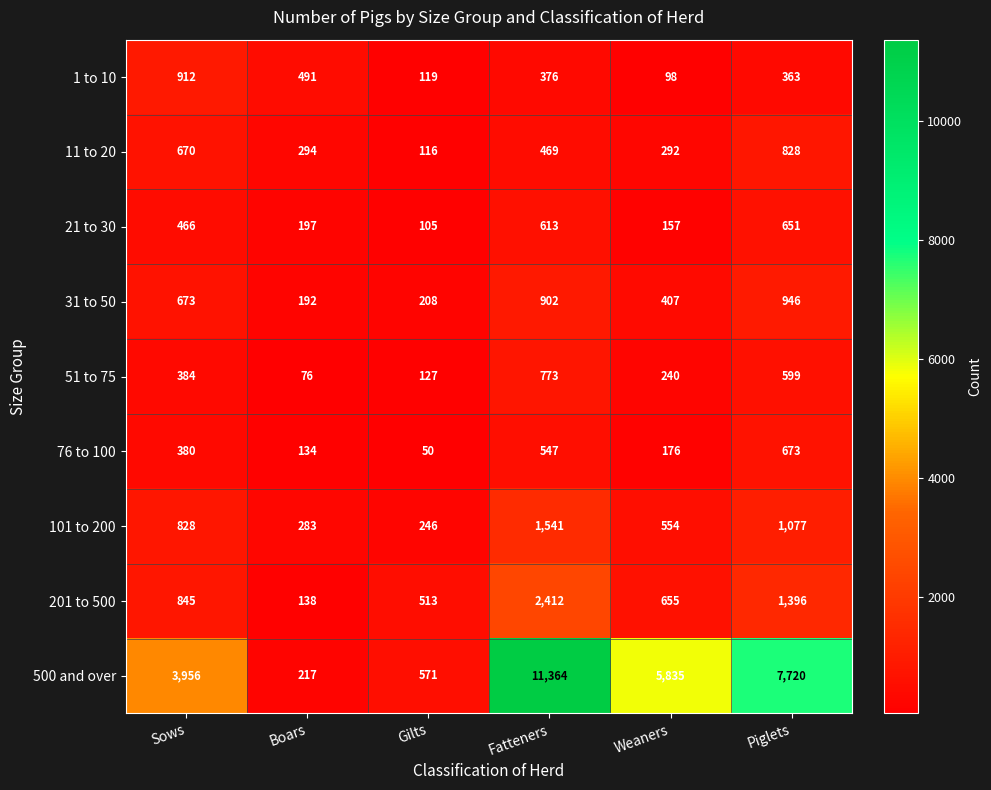

What is the maximum value shown in the chart?

11364